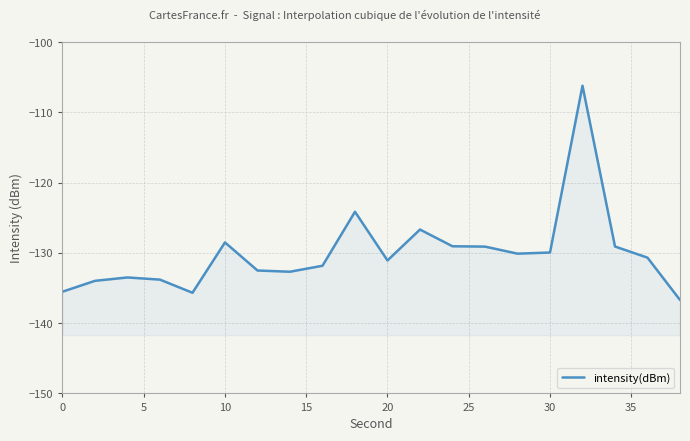

How many lines are shown in the chart?

1